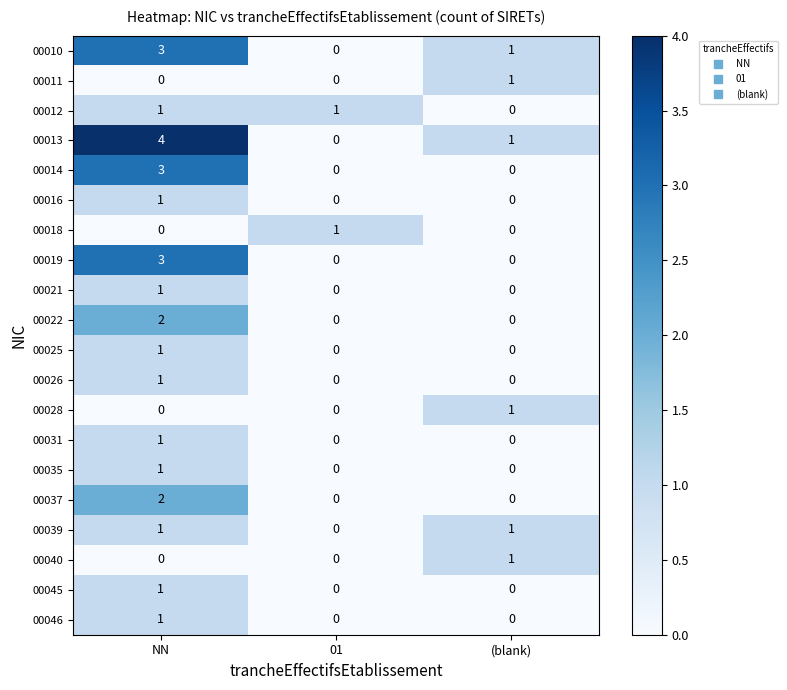

The value of 00025 at (blank) is 0. True or false?

True